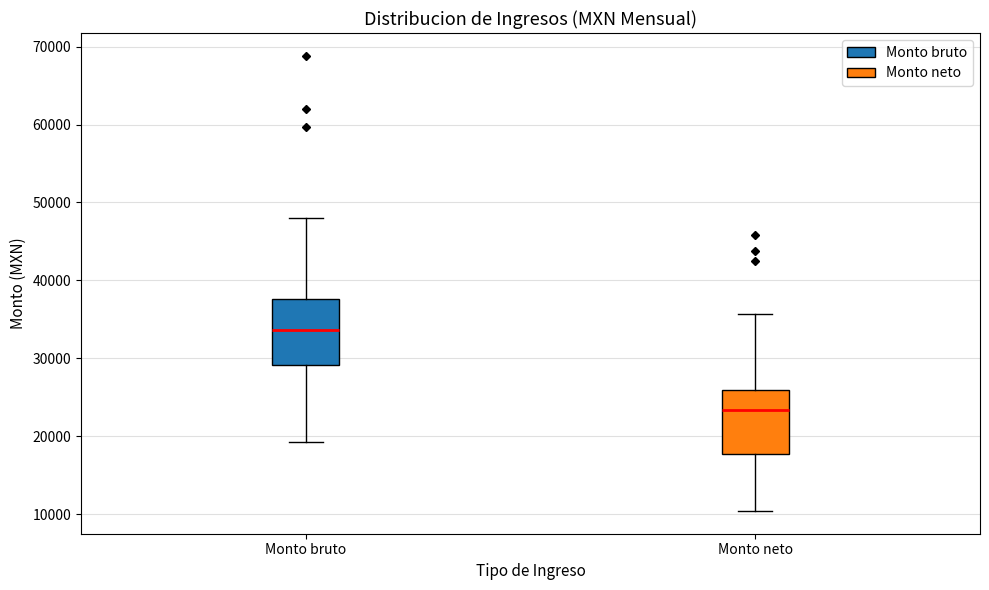

Reading left to right, transcribe this box plot: for each box, give where its median line is, the range the box spans, and where its two whiskers end, as read against the y-axis. The values are not printed on the chart, so give them approximately, as read against the axis.

Monto bruto: median 34000, box 29000 to 38000, whiskers 19000 to 48000
Monto neto: median 23000, box 18000 to 26000, whiskers 10000 to 36000